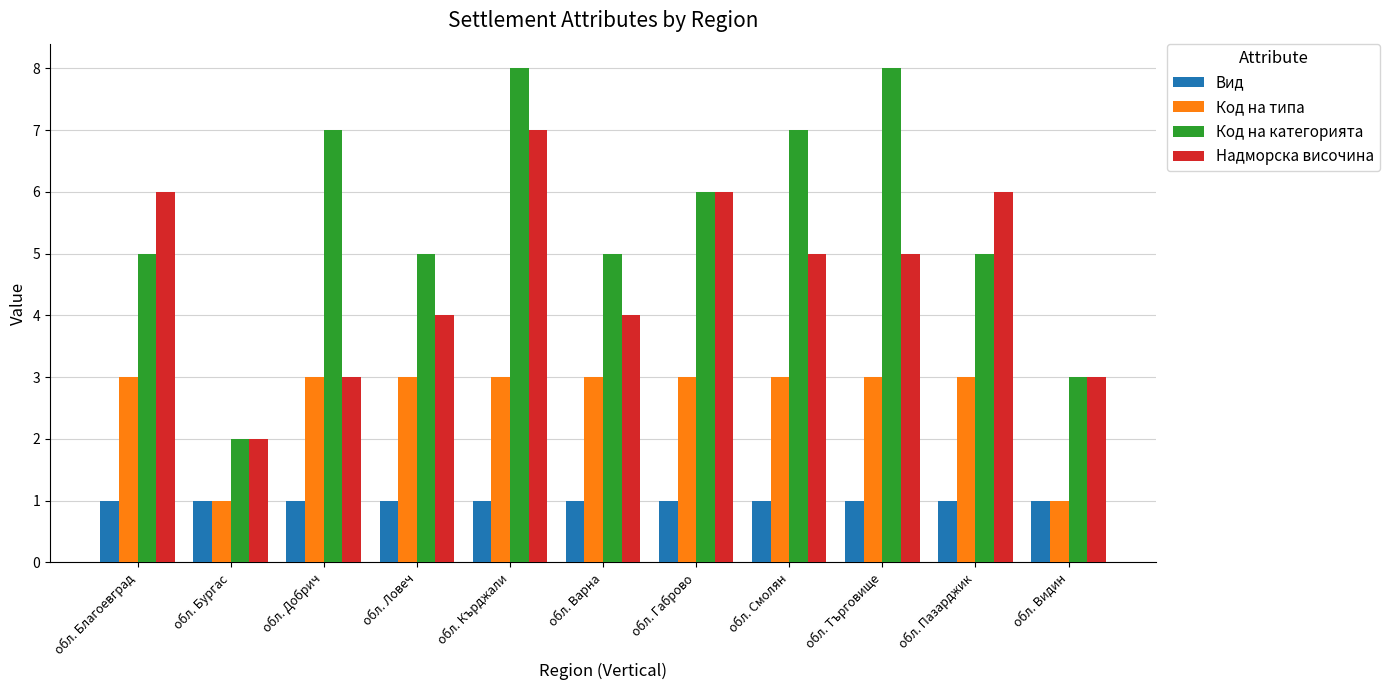

What is the maximum value for Код на категорията?

8